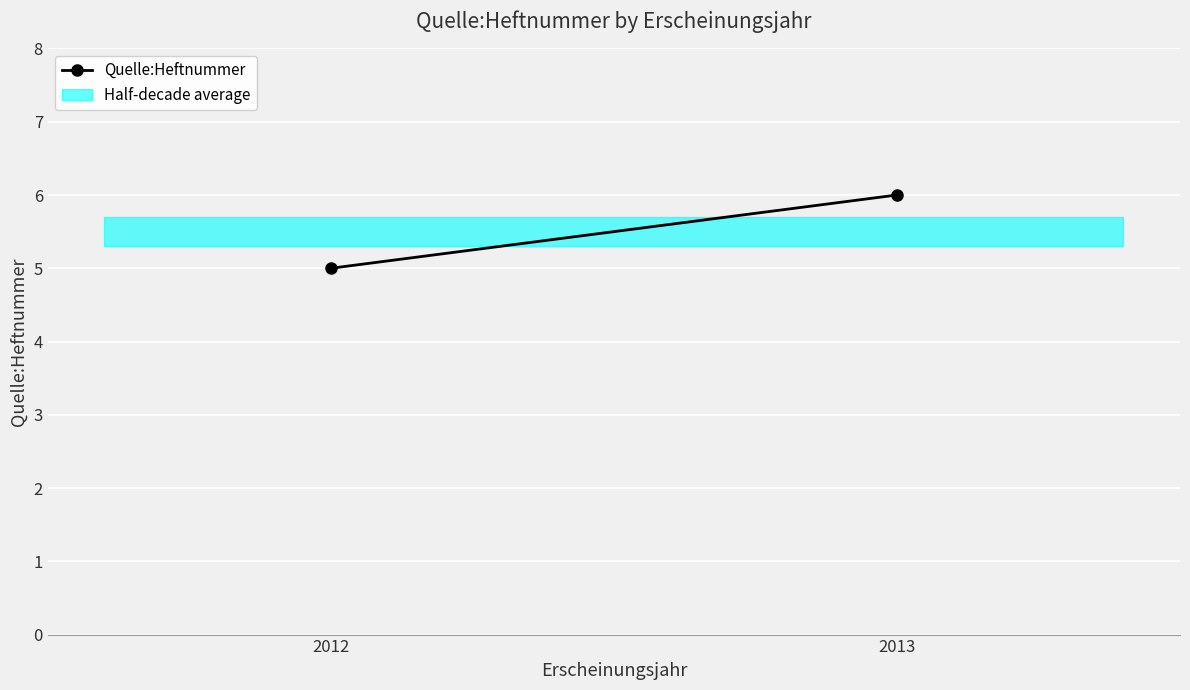

At which category does the chart reach its peak across all series?

2013